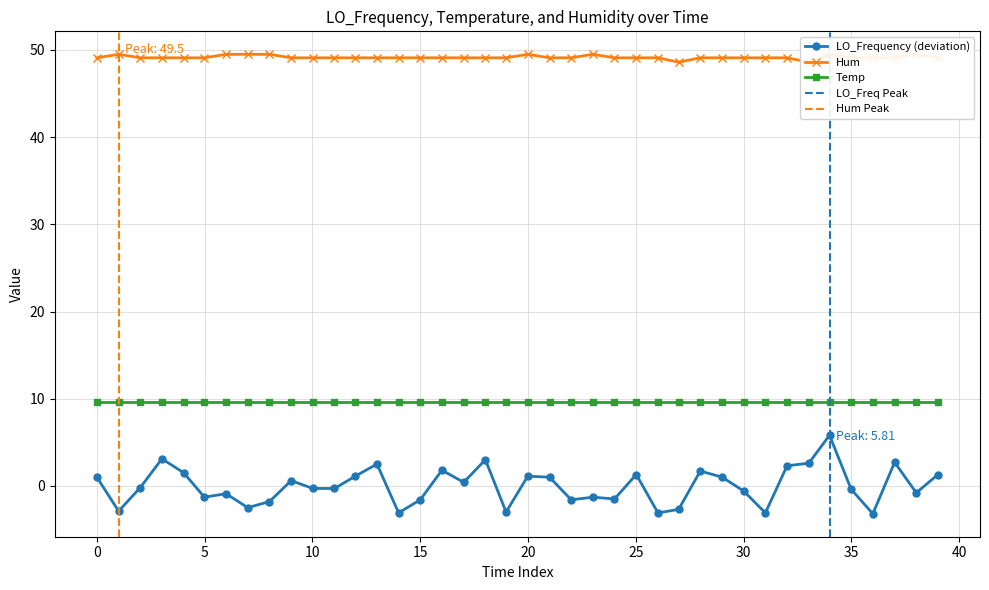

Which series has the largest total across all categories?

Hum